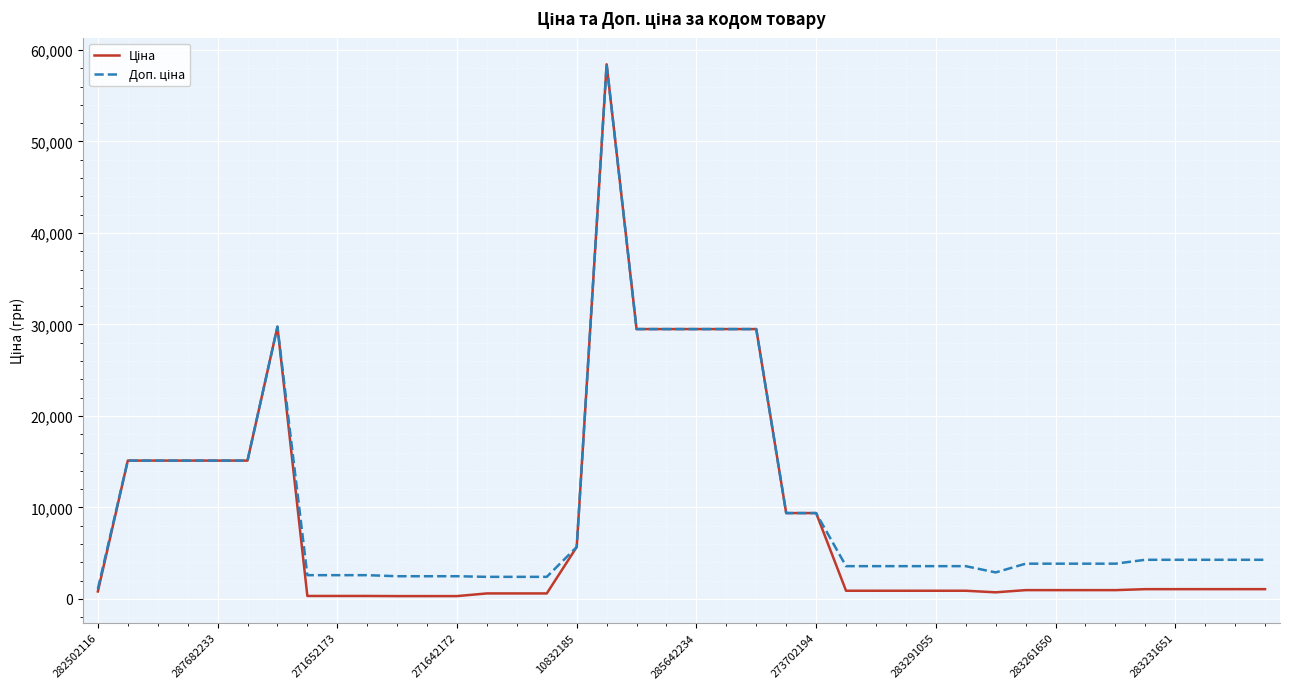

What is the maximum value shown in the chart?

58426.5